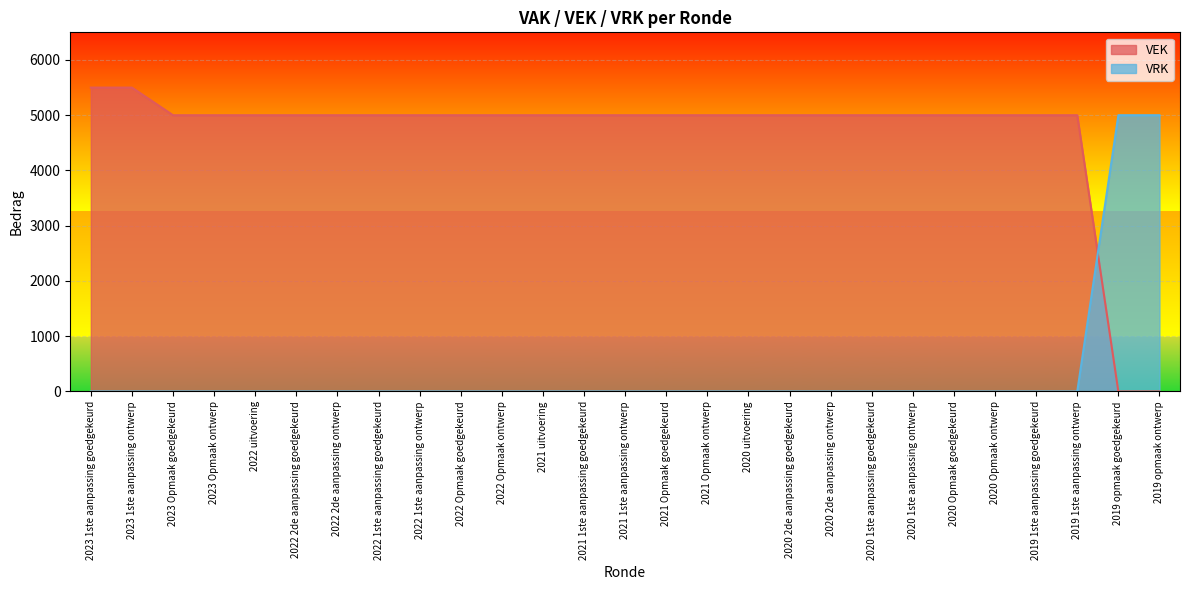

At which category does the chart reach its peak across all series?

2023 1ste aanpassing goedgekeurd